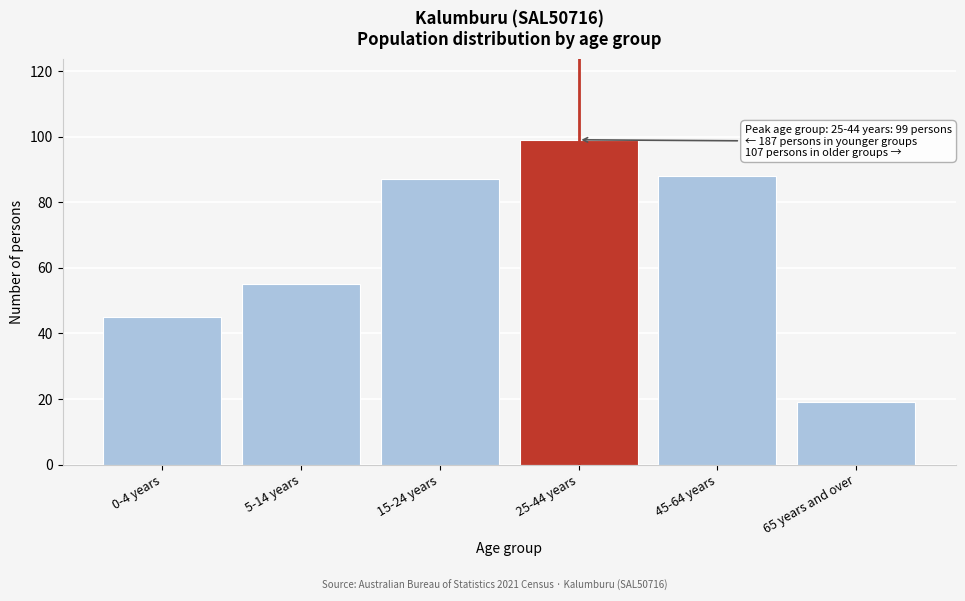

Reading left to right, extract all data points from this chart.

45	55	87	99	88	19